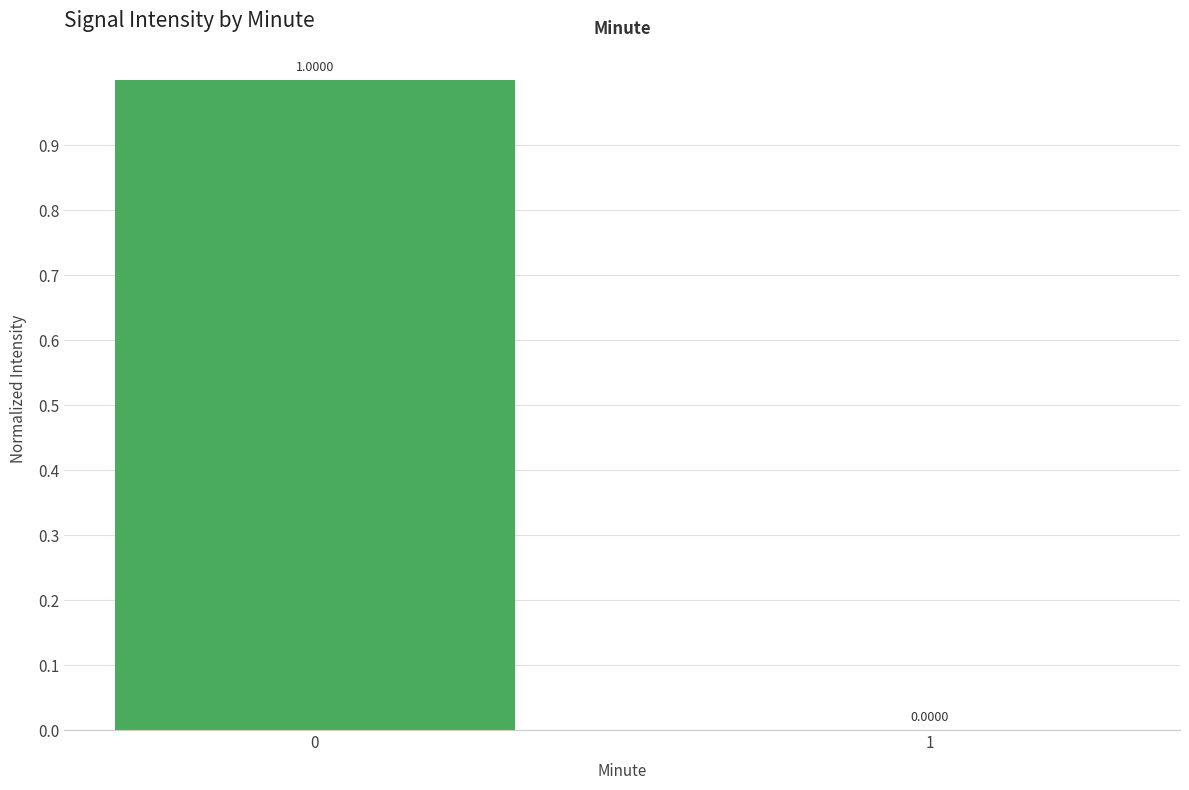

Reading left to right, what are all the values shown in this chart?

1	0